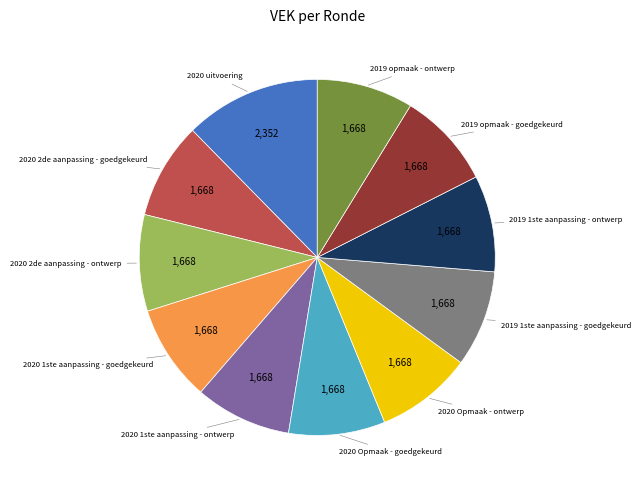

Is there any slice that represents more than half of the pie?

No